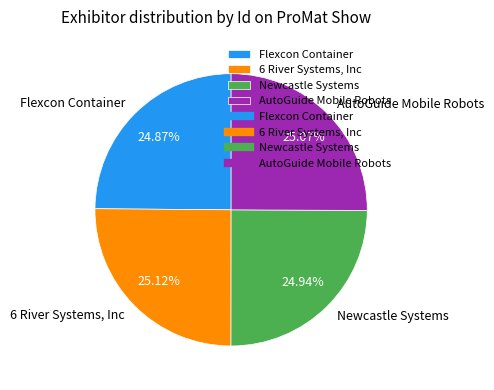

Do 6 River Systems, Inc and Newcastle Systems together represent more than half of the pie?

Yes